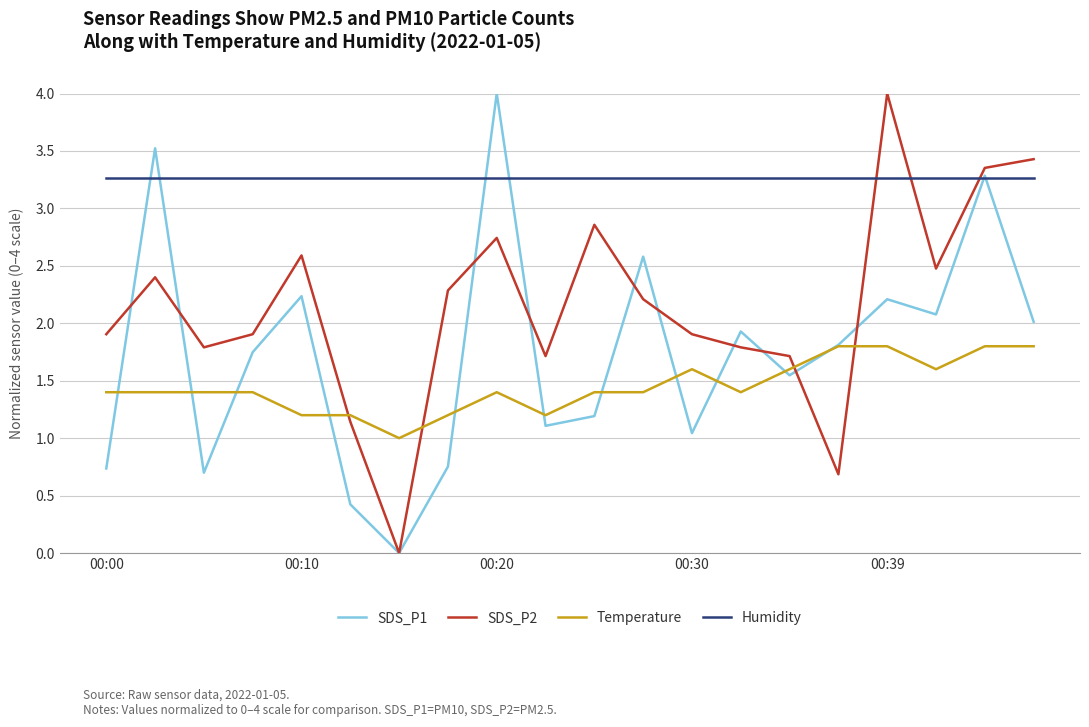

Rank the series by their average value, from highest to lowest.

Humidity, SDS_P2, SDS_P1, Temperature